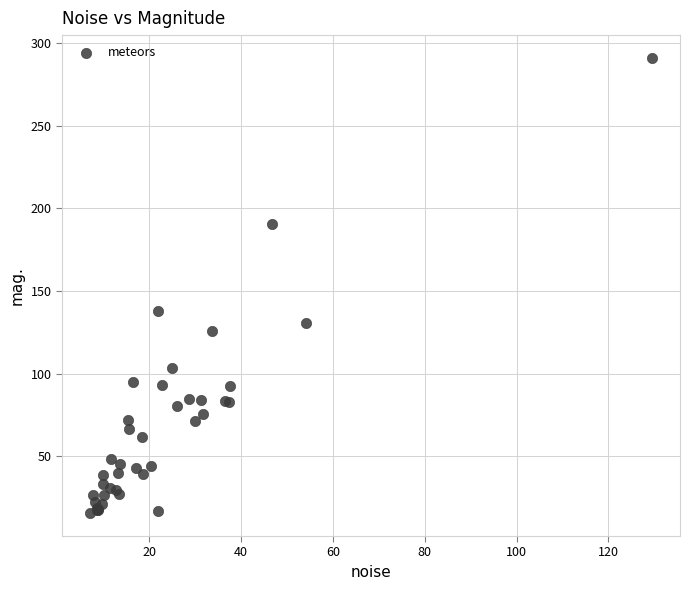

What Y value in the scatter plot is closest to 153?

137.7